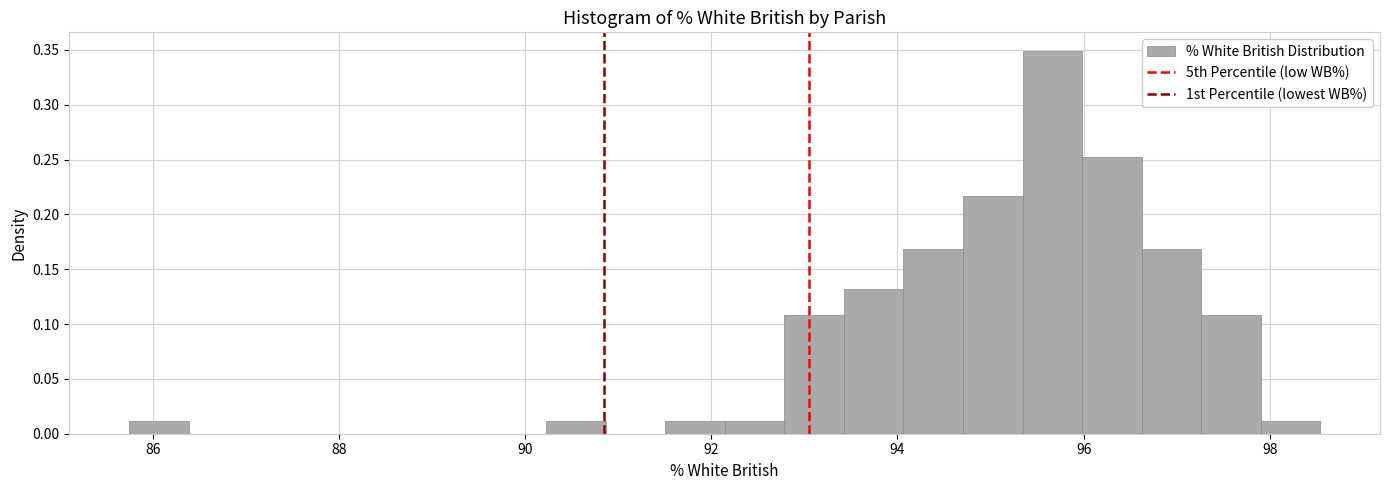

Around what value on the x-axis is the tallest bar? Give the approximate position of its centre, as read against the axis.

95.6